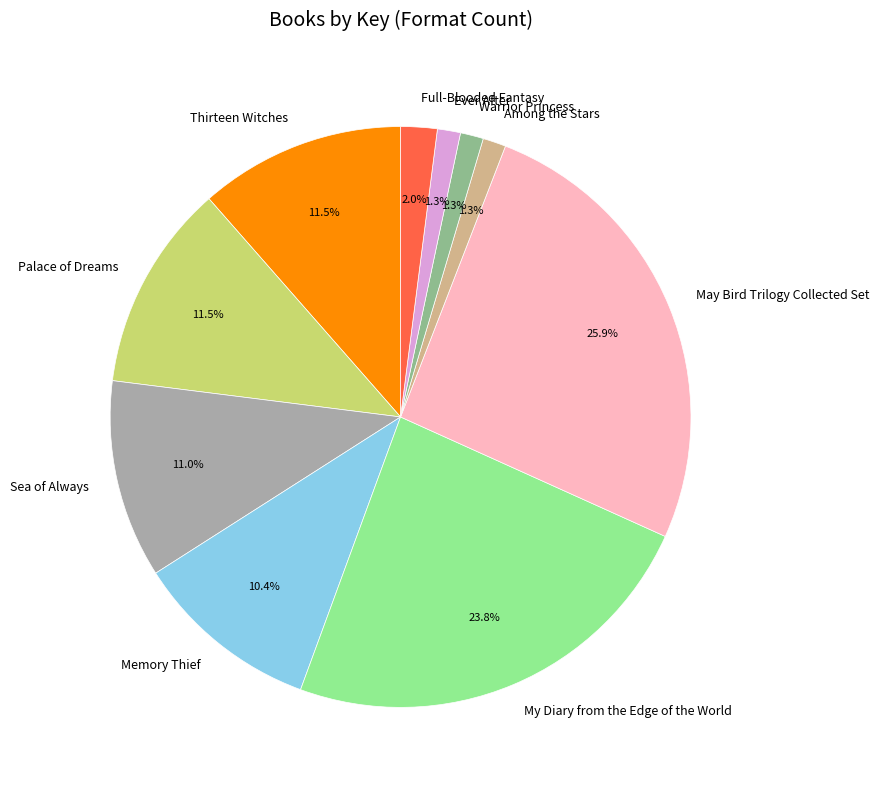

Is there a majority slice in this chart?

No